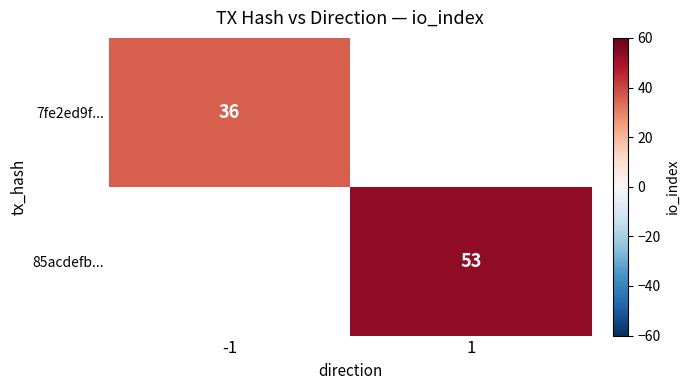

True or false: 7fe2ed9f... has a value of 36 at -1.

True